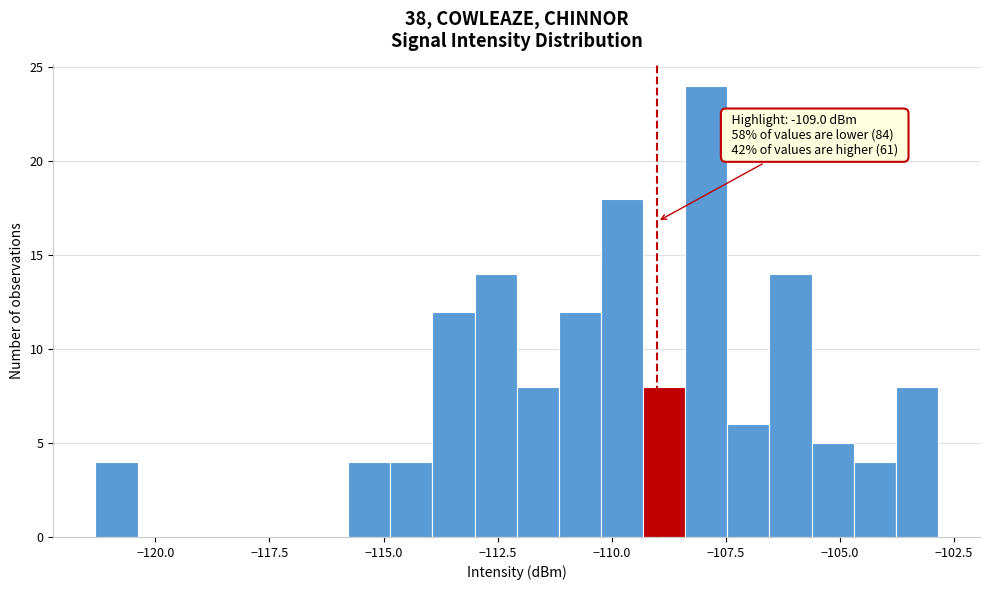

Read against the x-axis, roughly where is the centre of the tallest bar?

-108.0